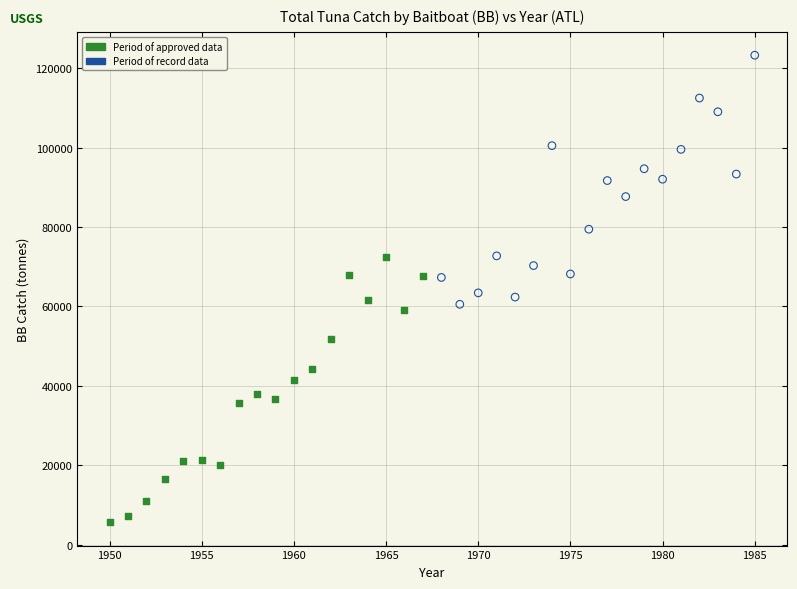

Which series contains the highest Y value?

Period of record data